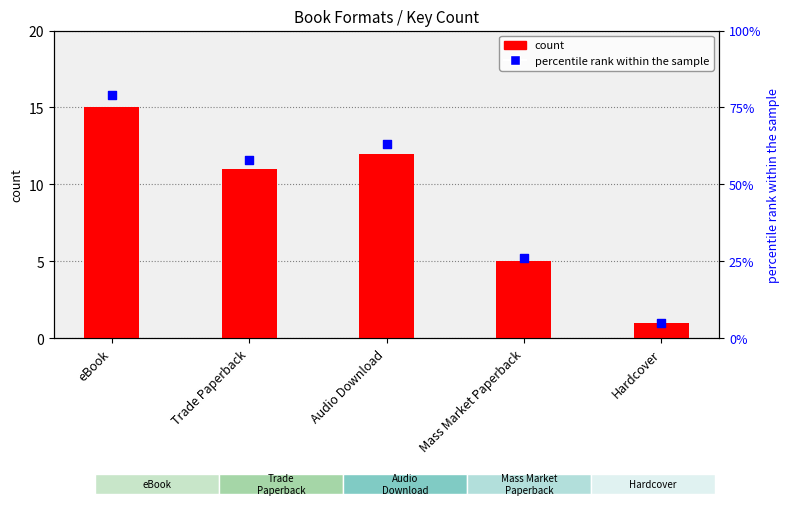

What is the total value across all series at Hardcover?

6